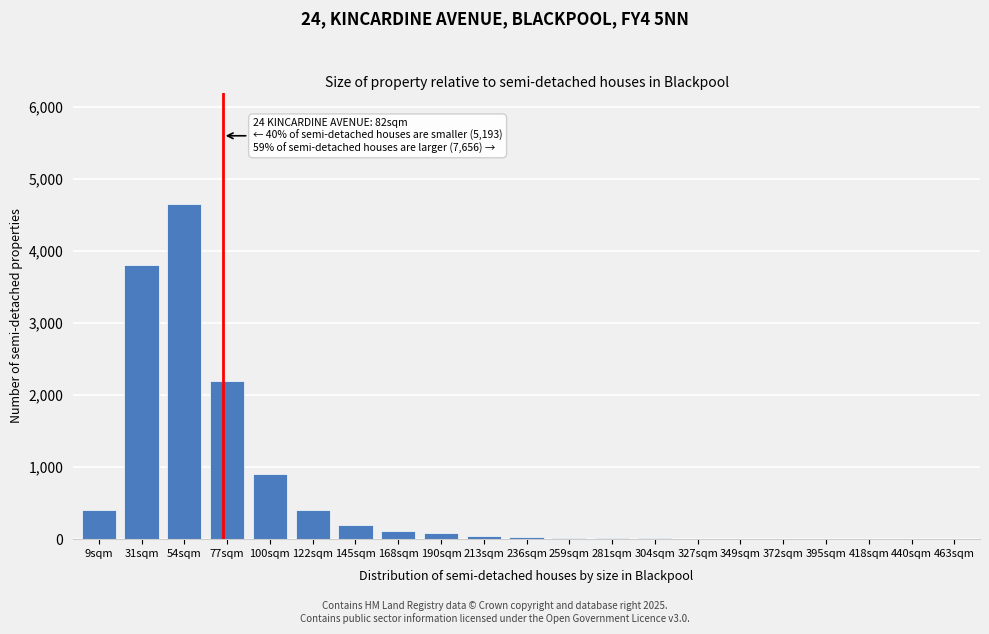

True or false: the data shows 50 at 213sqm.

True